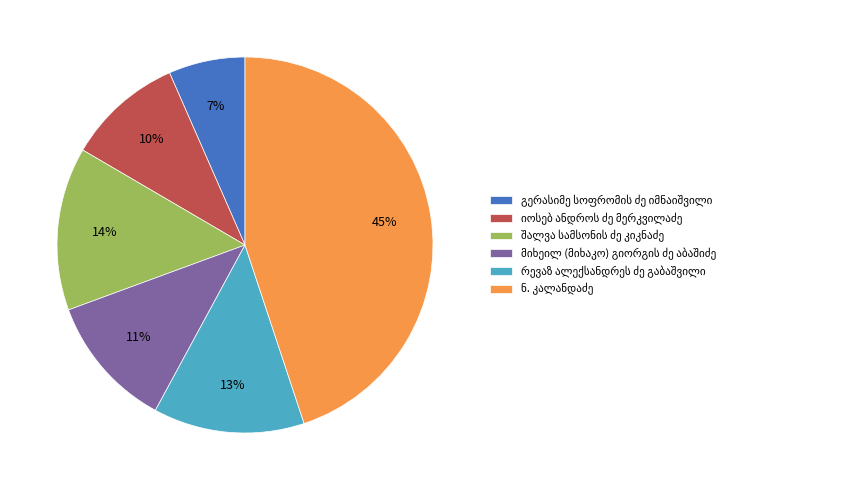

Is there a majority slice in this chart?

No